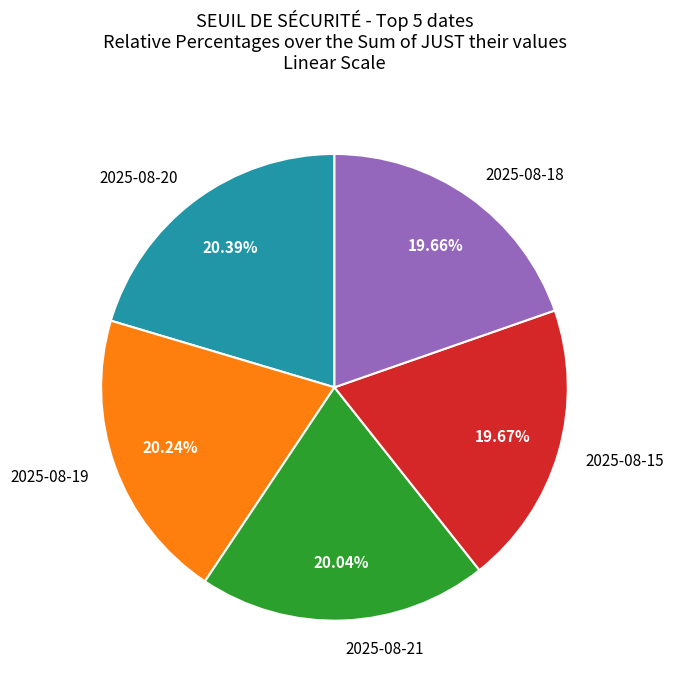

What percentage is the 2025-08-19 slice, to the nearest percent?

20%